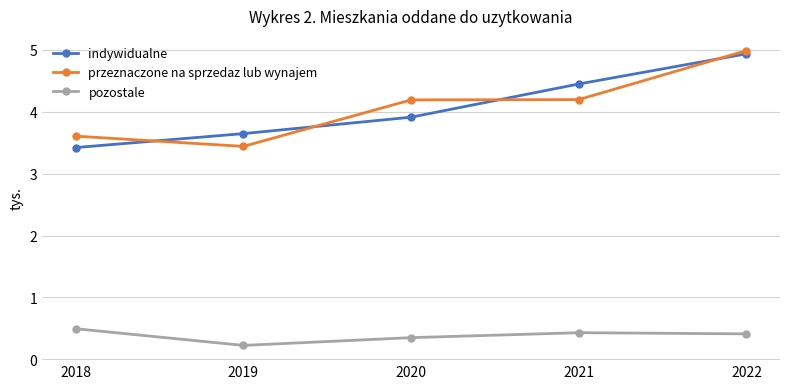

At 2021, list the series in order from smallest to largest.

pozostale, przeznaczone na sprzedaz lub wynajem, indywidualne